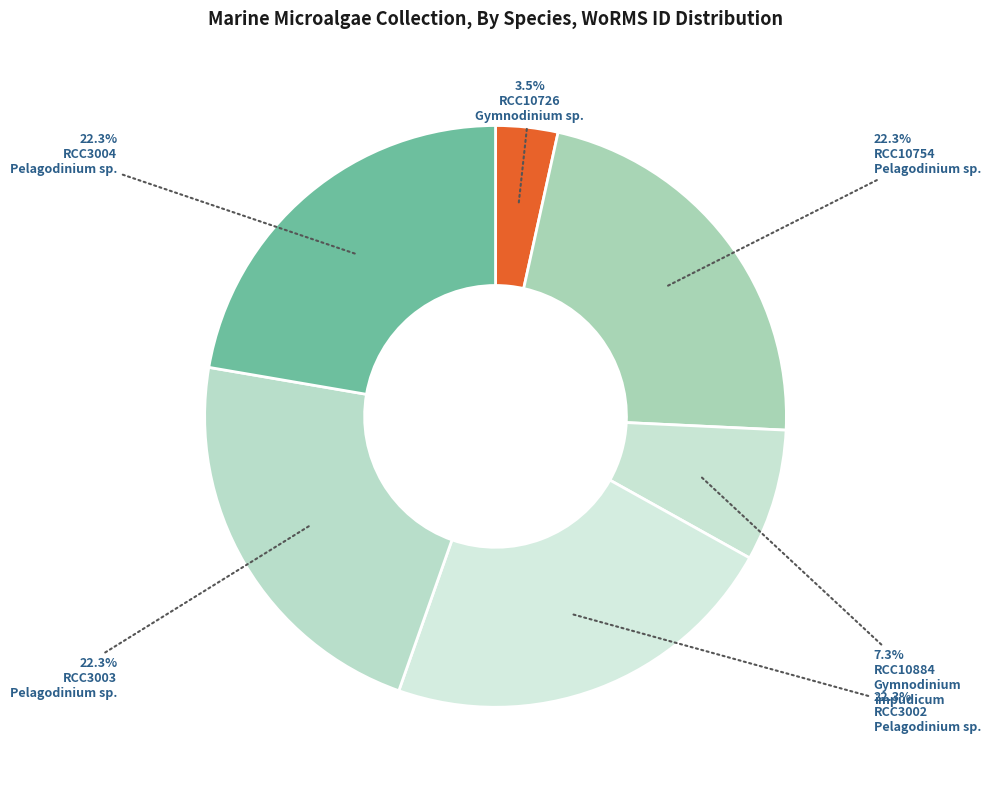

Which slice is the largest?

RCC10754
Pelagodinium sp.